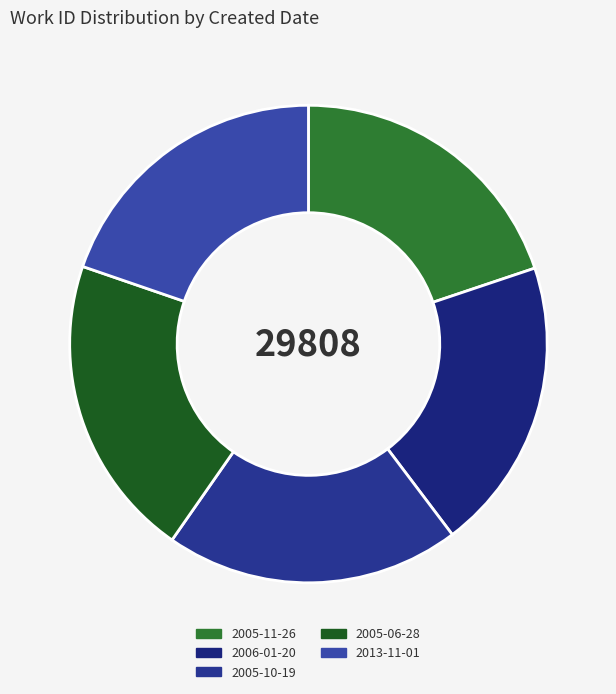

To the nearest percent, what is the difference between the 2005-11-26 and 2005-06-28 slice percentages?

1%